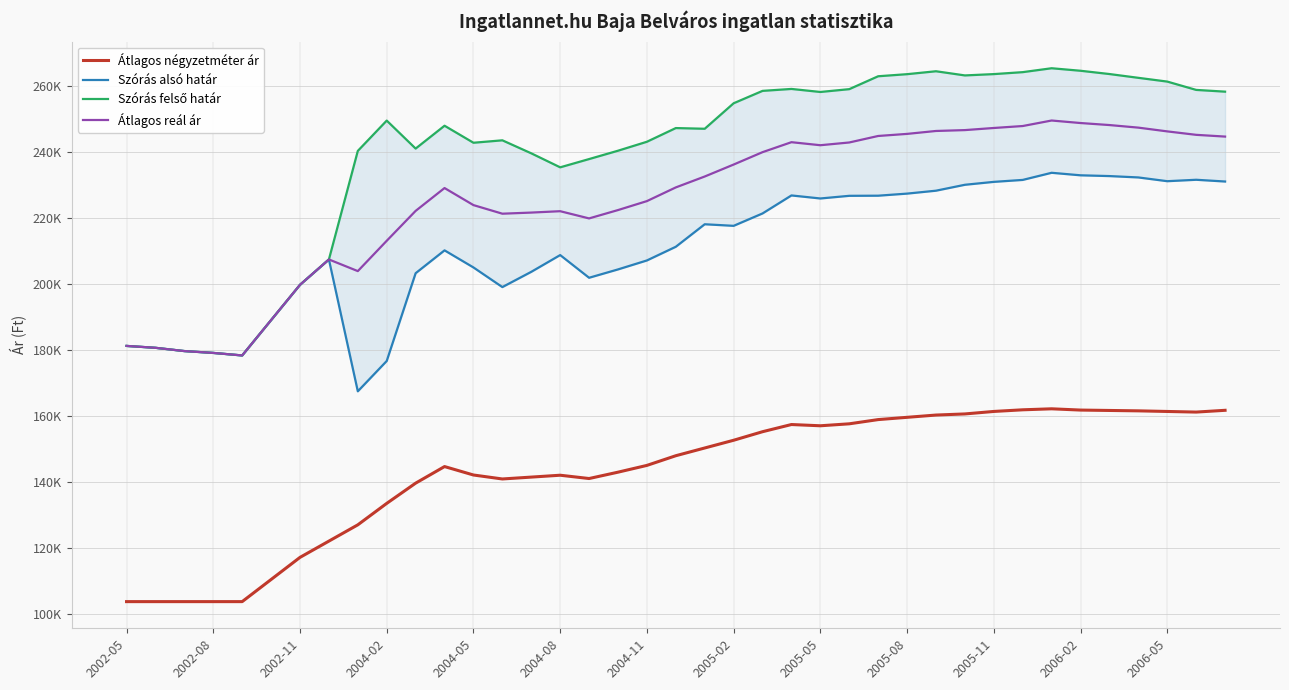

True or false: Szórás alsó határ and Átlagos négyzetméter ár intersect in this chart.

False